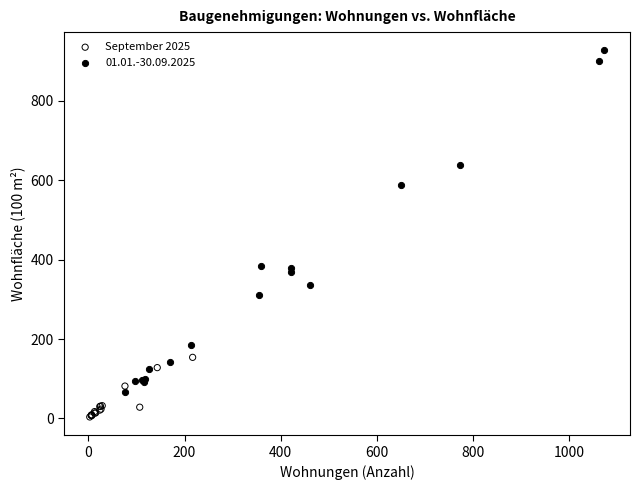

Which series has the largest Y range (max minus min)?

01.01.-30.09.2025